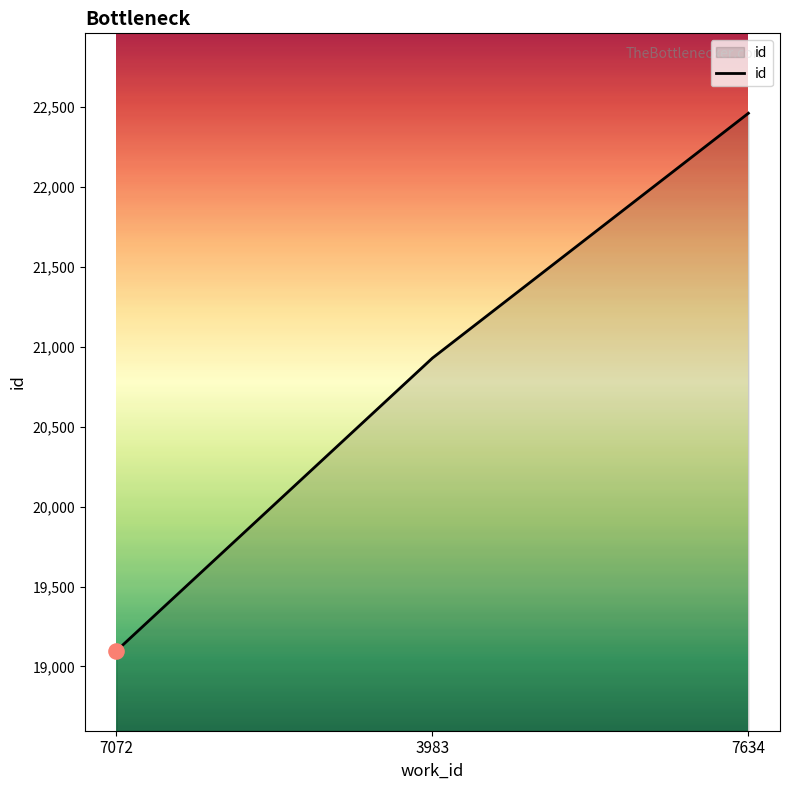

Between 7072 and 7634, which is larger?

7634